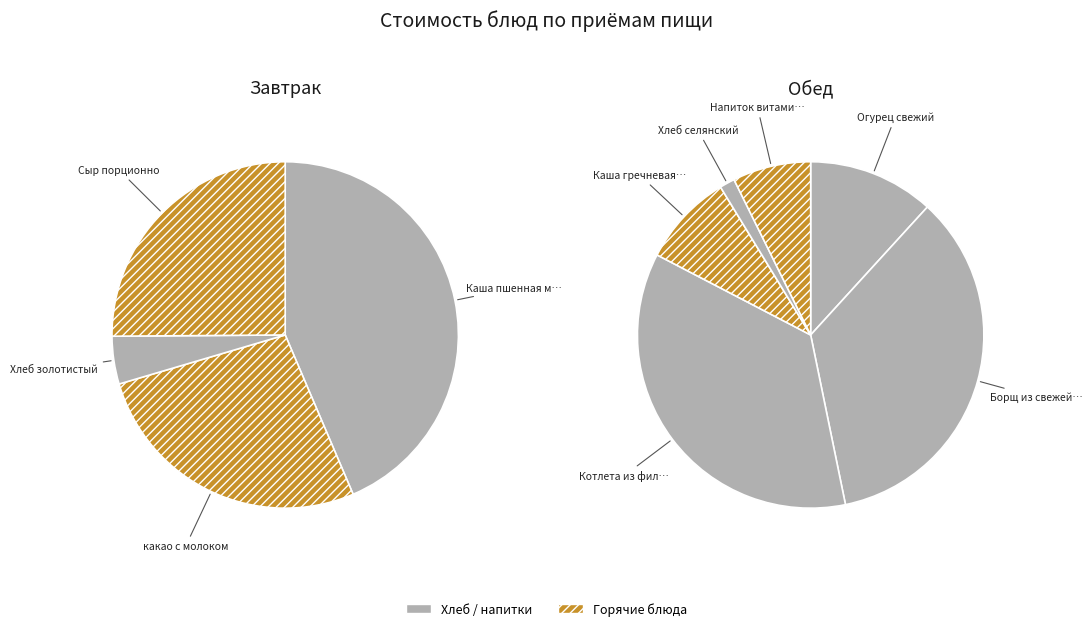

Combined, do Хлеб селянский and Сыр порционно account for over 50%?

No